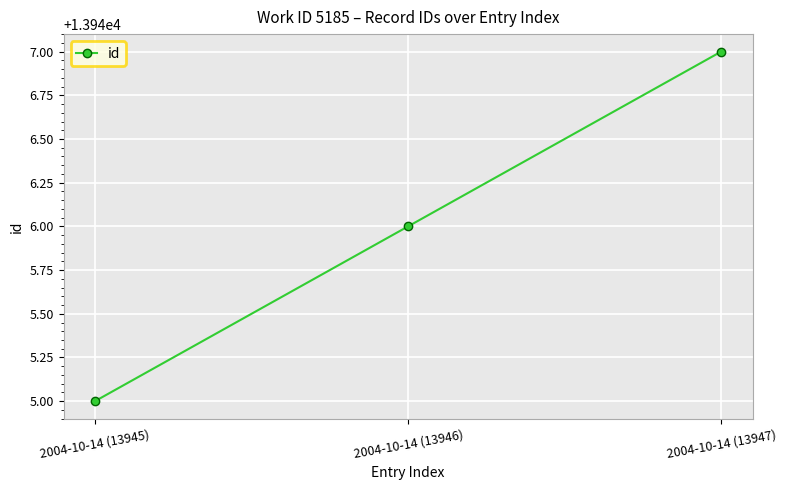

How many values are between 13945 and 13947?

3